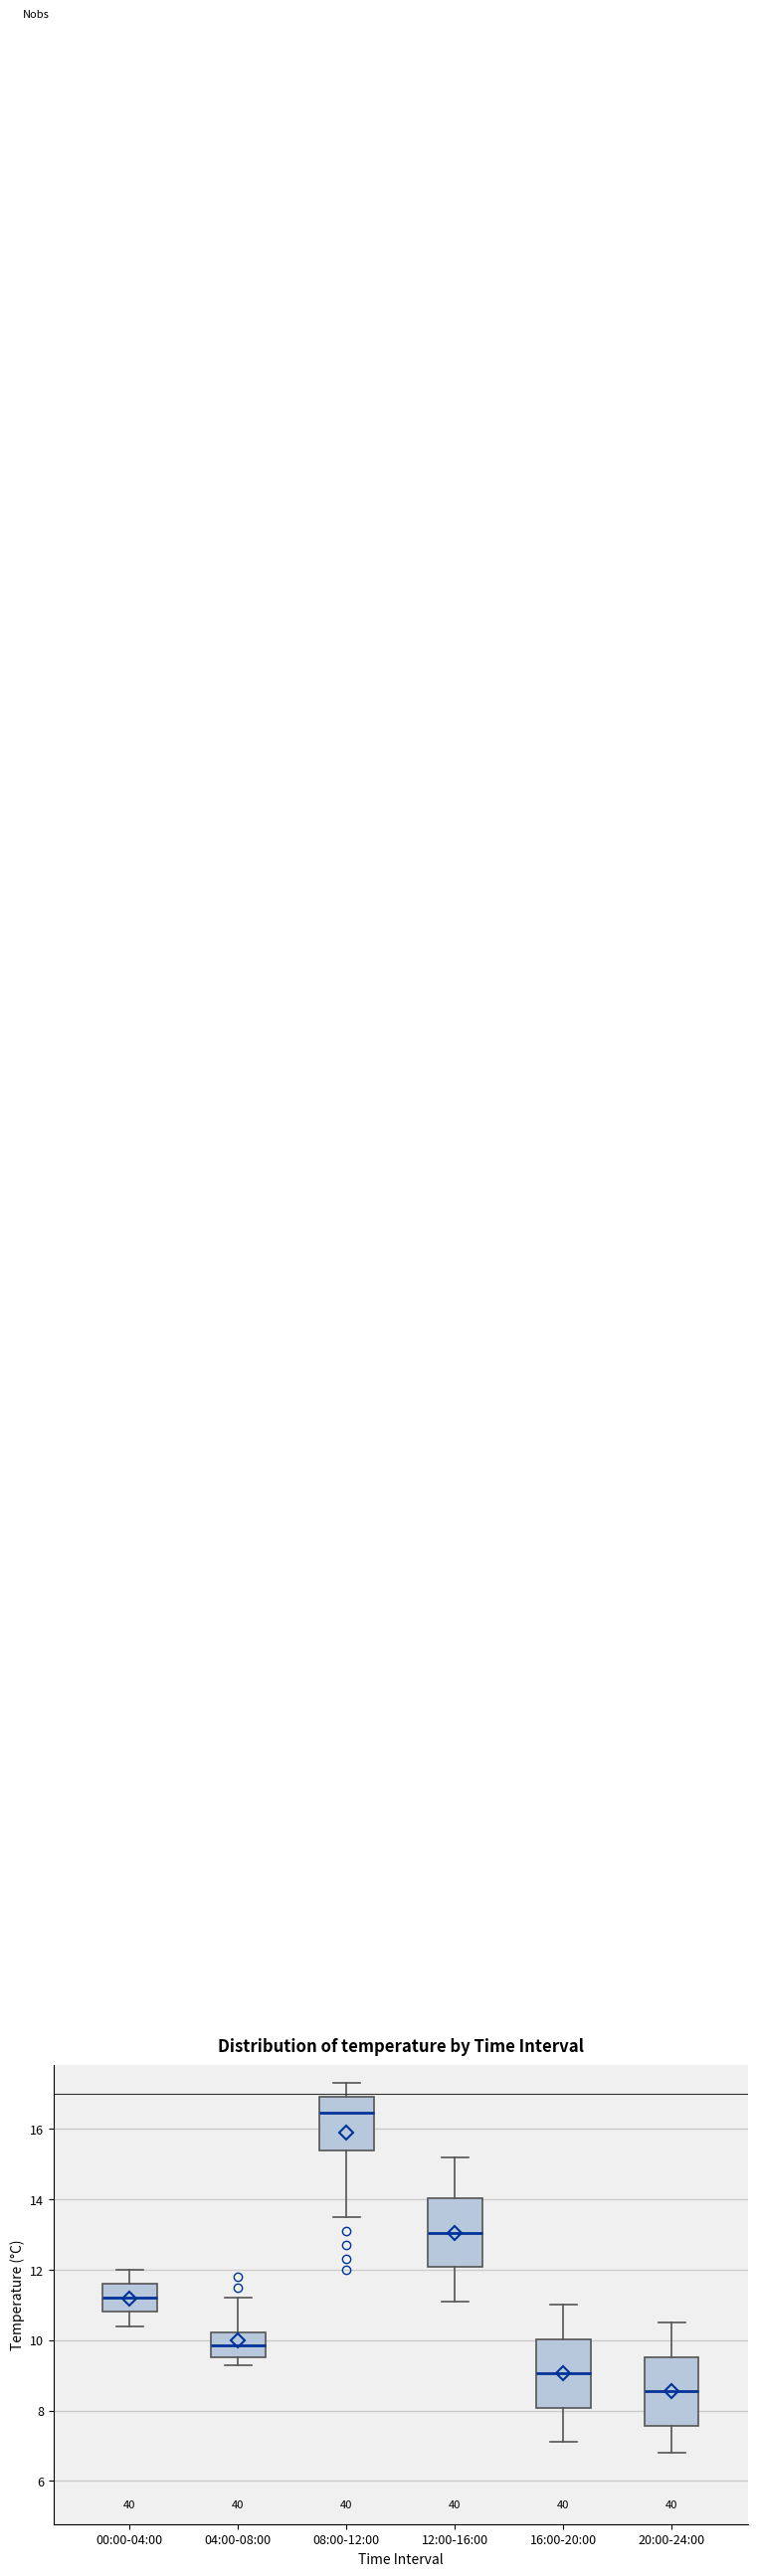

Where is the upper edge of the box for 12:00-16:00 on the y-axis? The values are not printed on the chart, so give them approximately, as read against the axis.

14.0